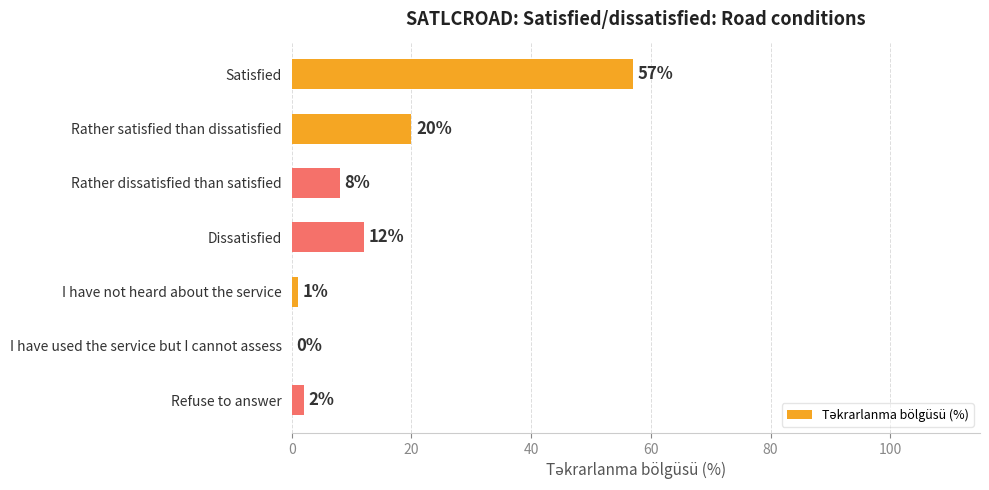

What is the change in value from Satisfied to Rather satisfied than dissatisfied?

-37